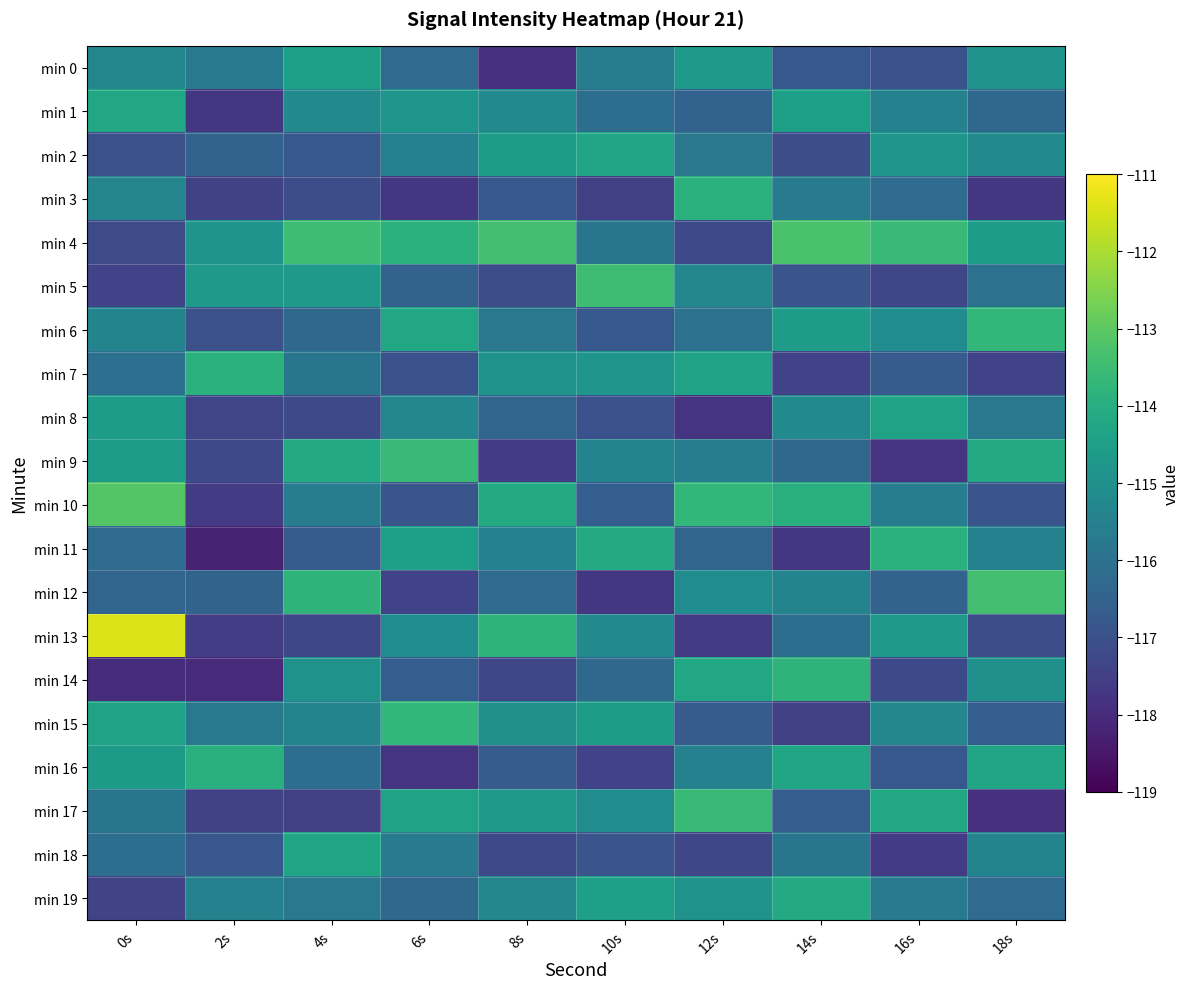

Which has a higher value, 0s or 16s?

0s